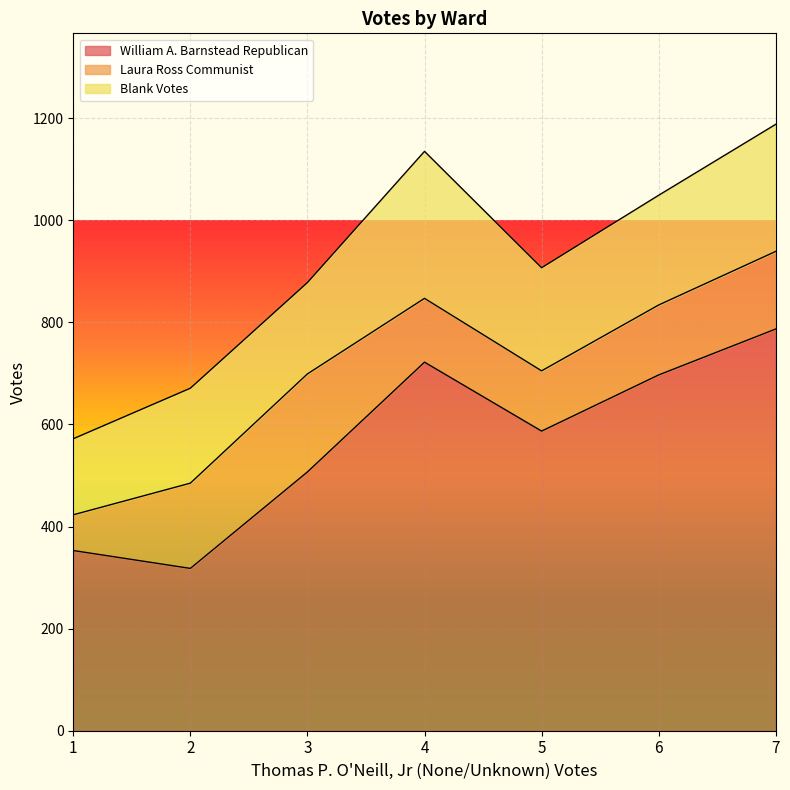

Which series has the widest spread of values?

William A. Barnstead Republican